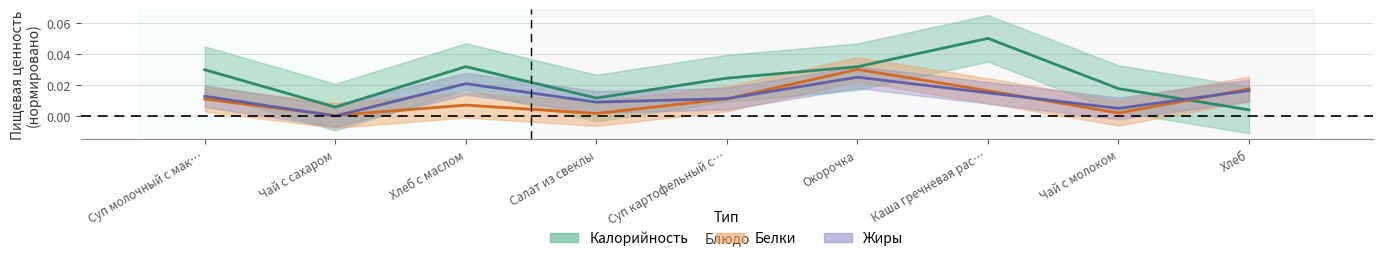

At which label does Калорийность reach its peak?

Каша гречневая рас…